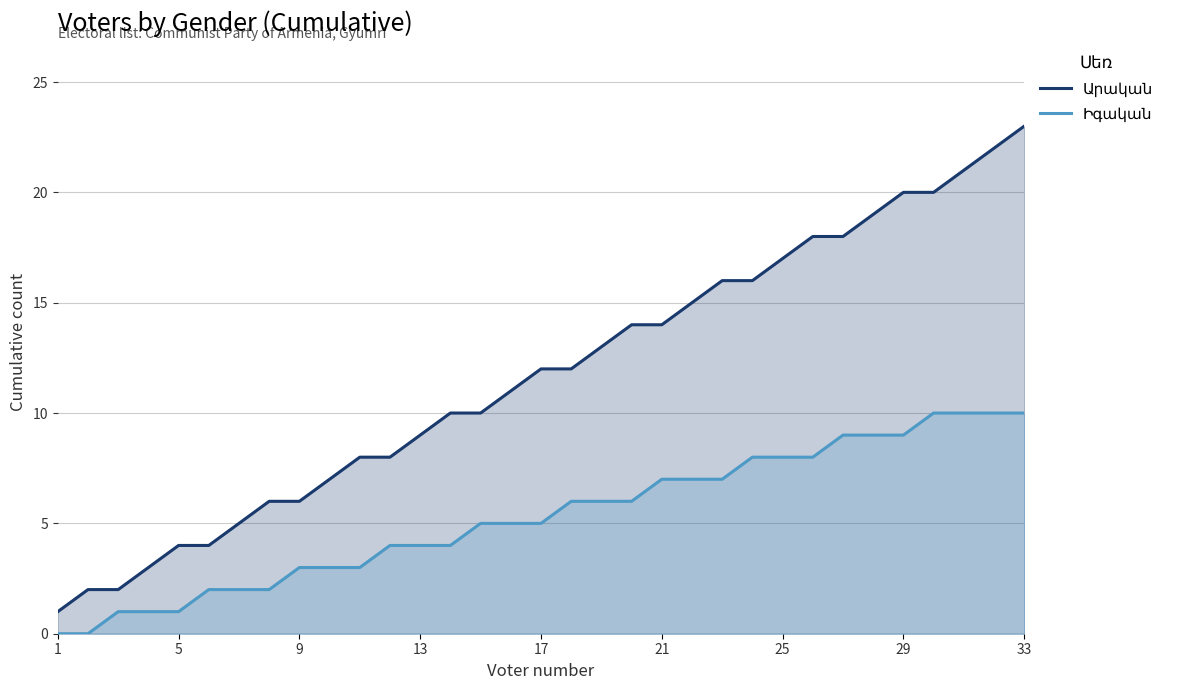

What are all the series names shown in the legend?

Արական, Իգական